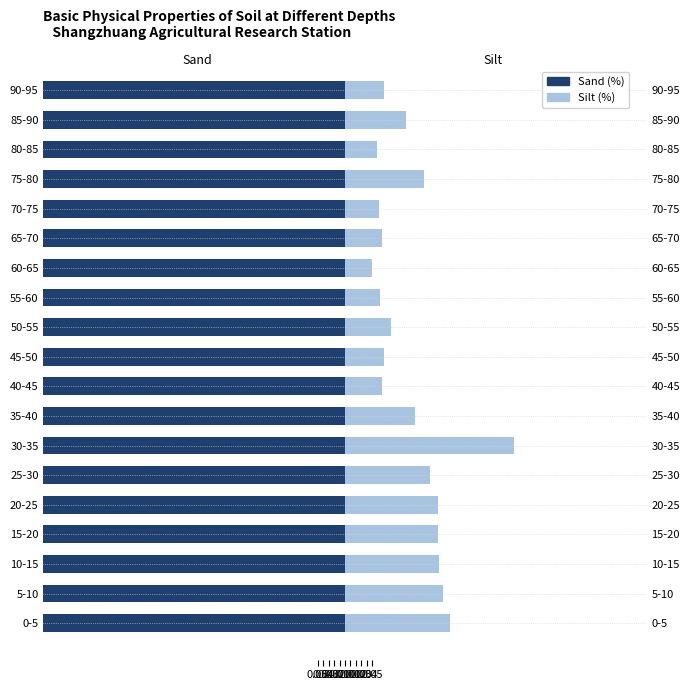

What are all the series names shown in the legend?

Sand (%), Silt (%)